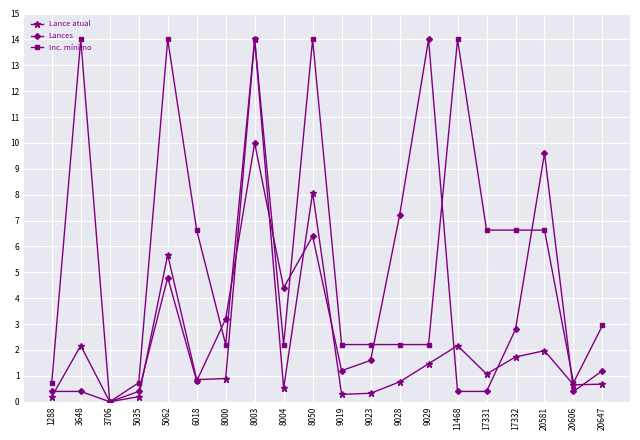

What is the greatest value displayed?

14.0